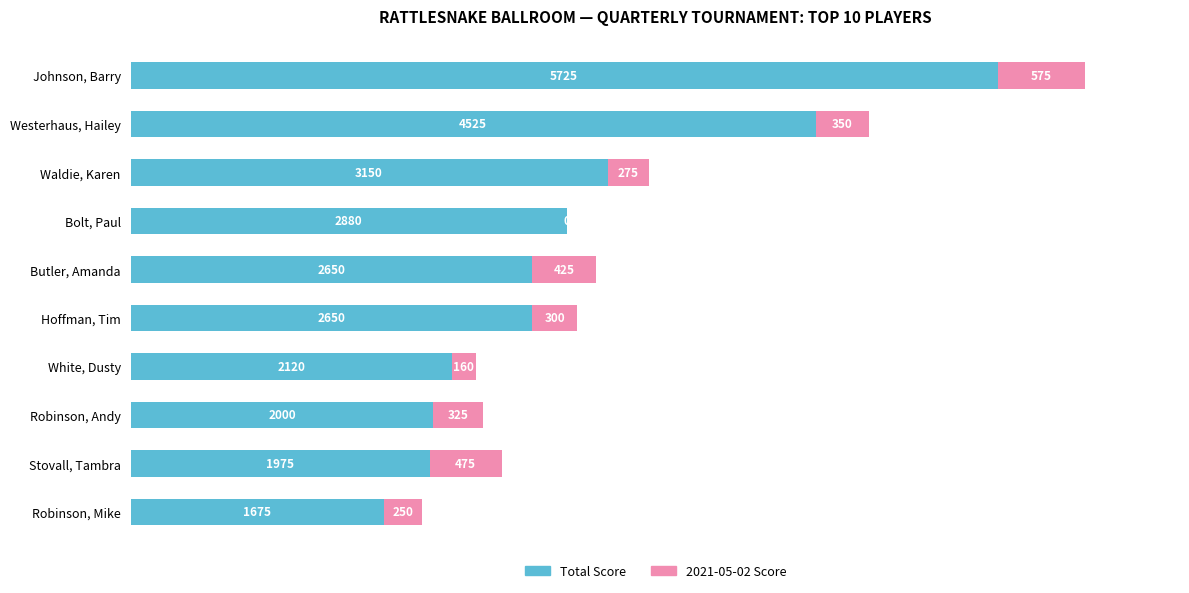

What position from the right is Stovall, Tambra?

2